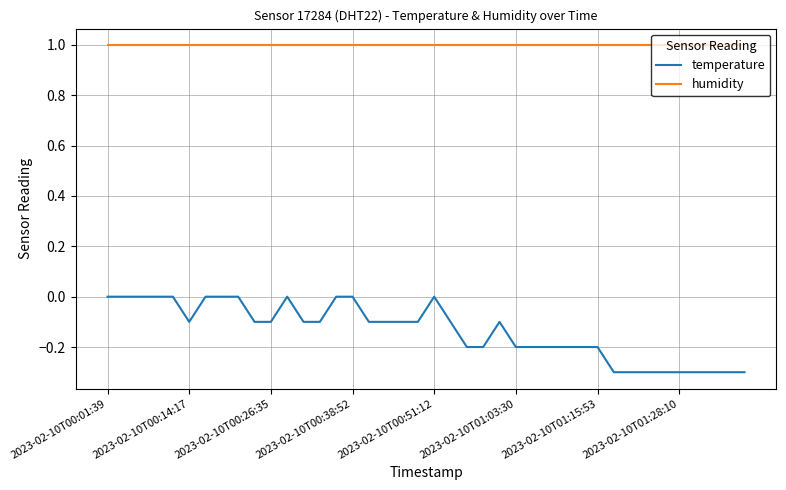

Does the chart have visible grid lines?

Yes